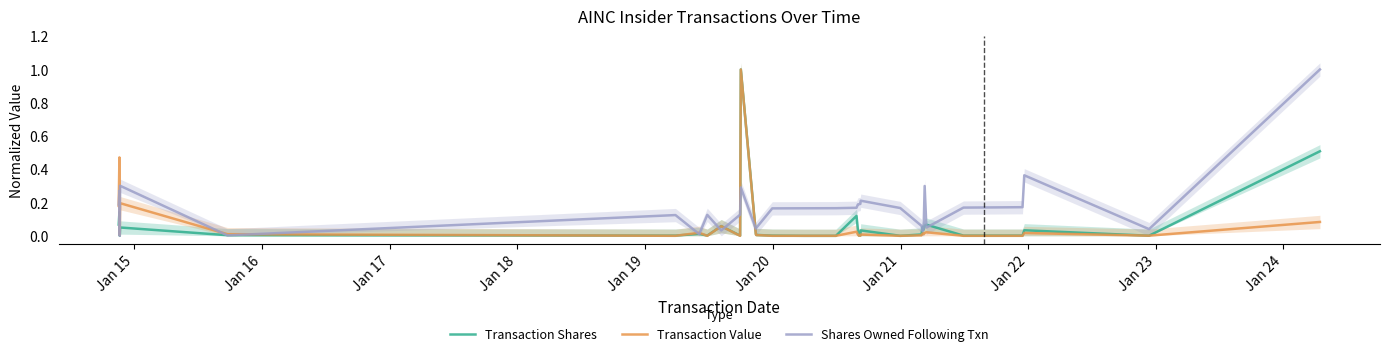

What is the highest value of the Transaction Shares series?

1.0